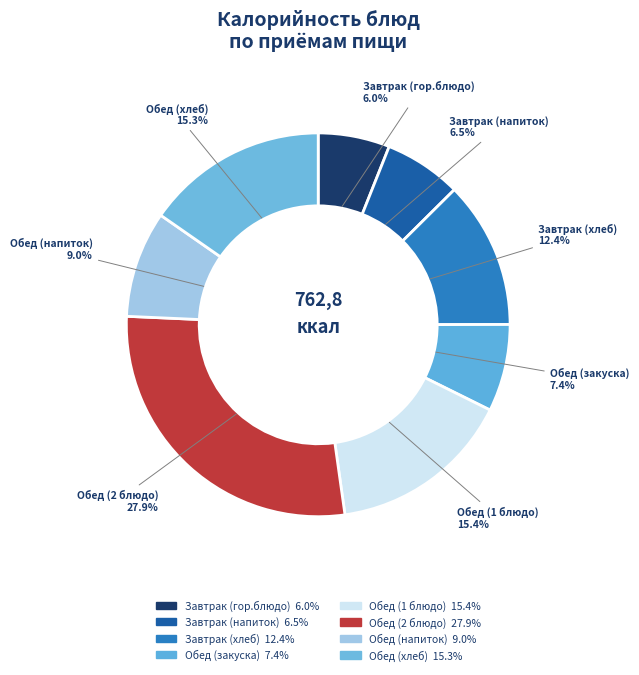

What percentage do Обед (напиток) and Обед (закуска) together represent?

16.3%